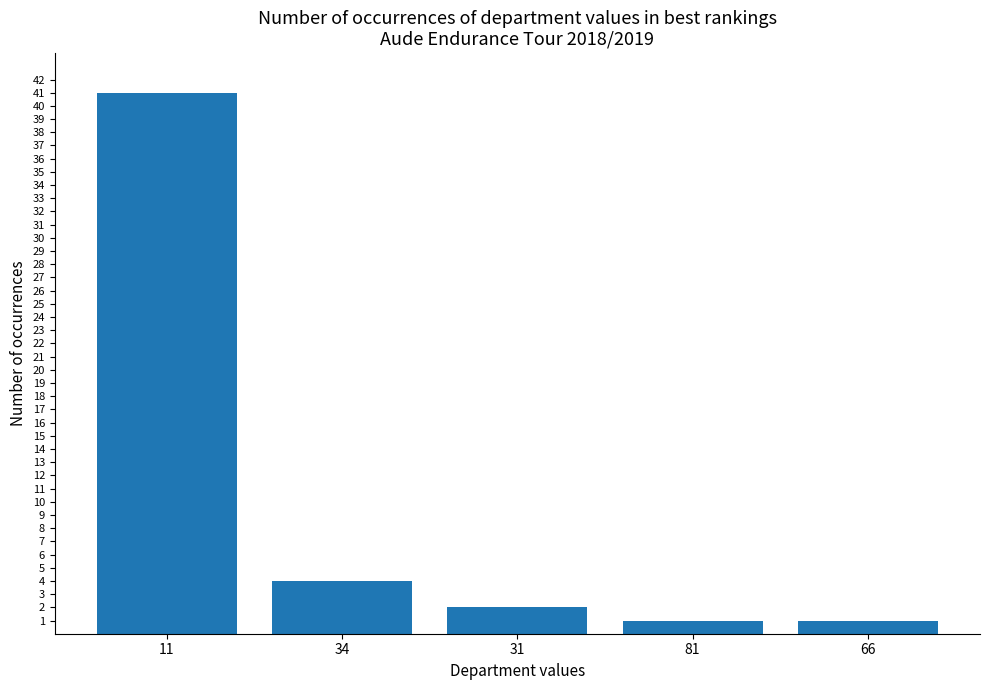

What is the difference between the maximum and second lowest values?

40